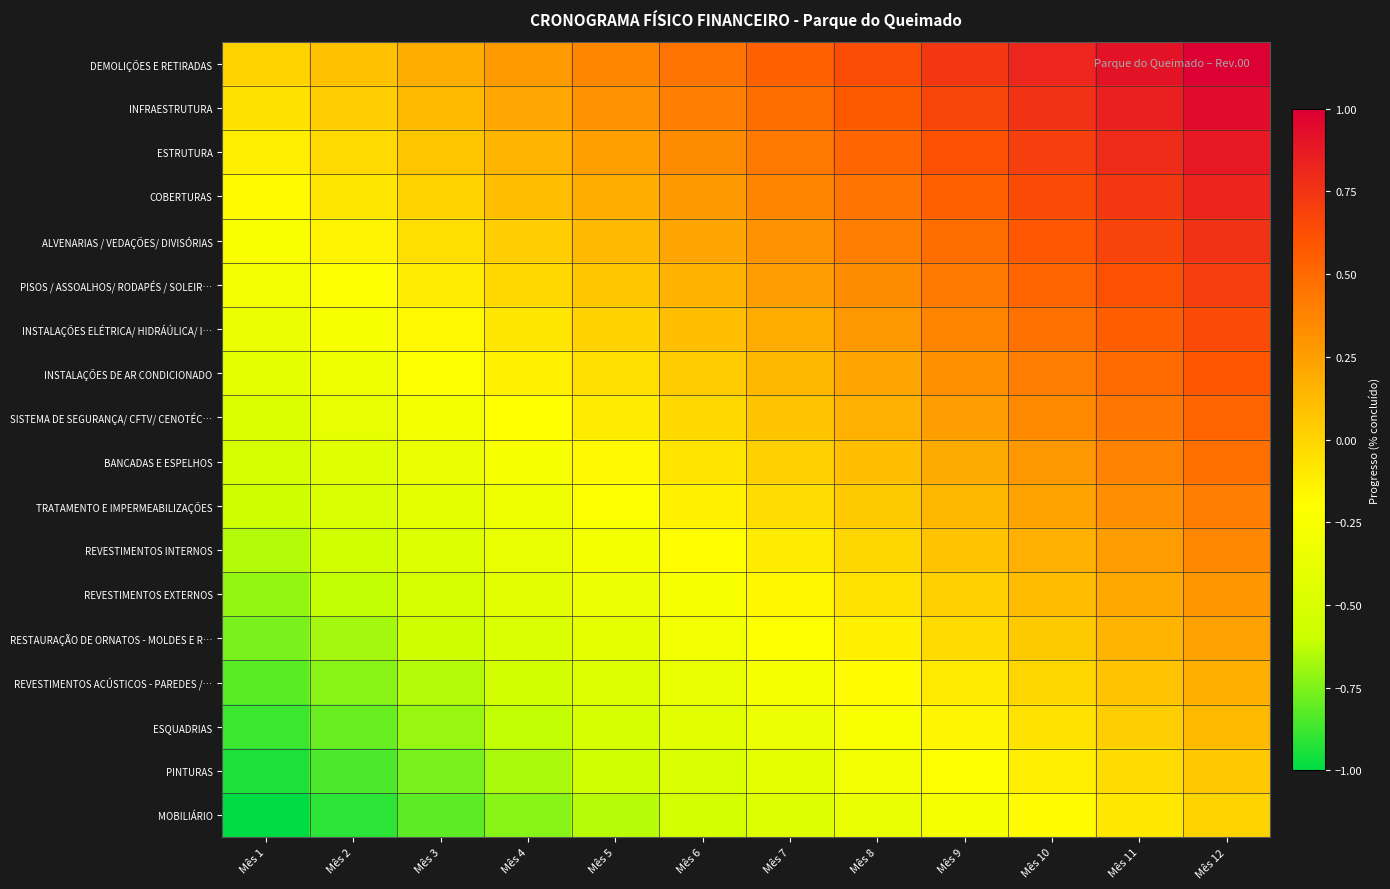

What is the difference between the highest and lowest values at Mês 4?

1.0